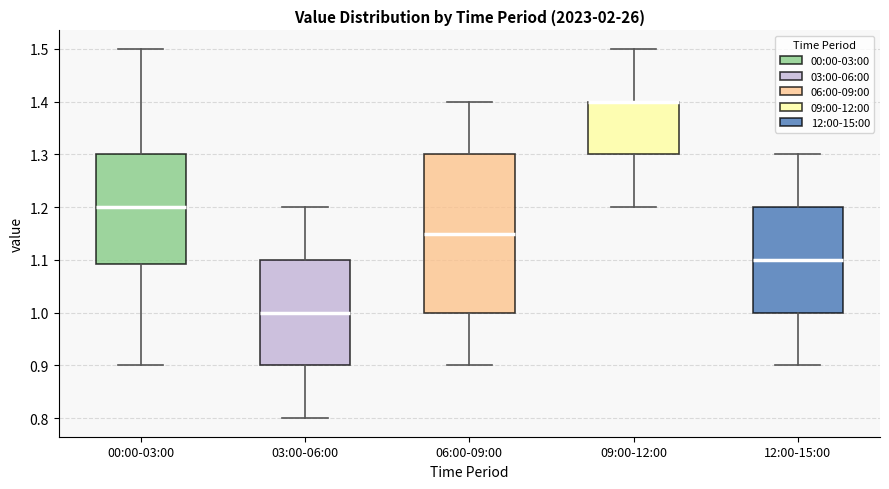

Which box is the tallest, from its lower edge to its upper edge?

06:00-09:00